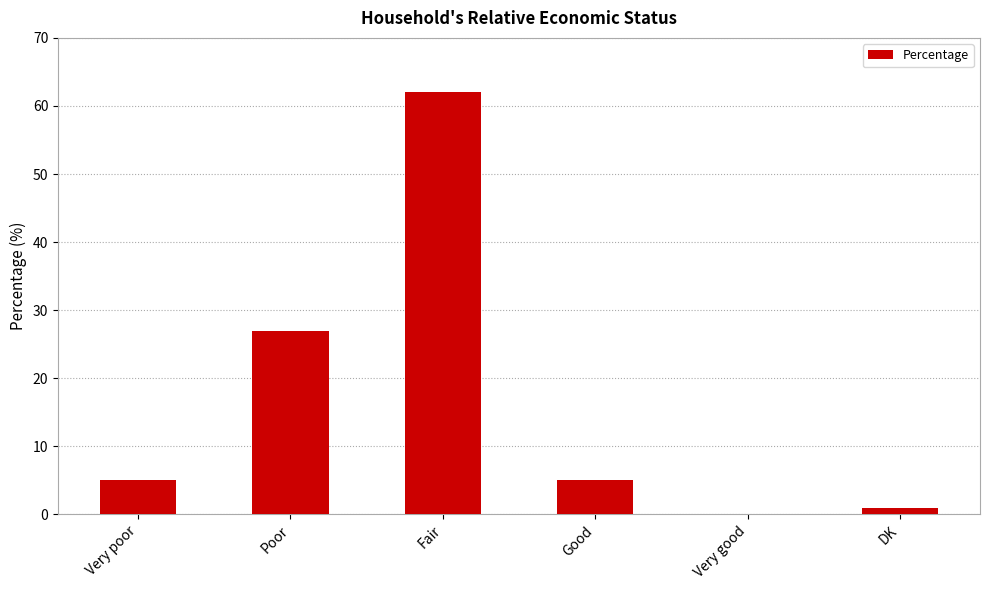

What is the difference between the values at Fair and Very poor?

57